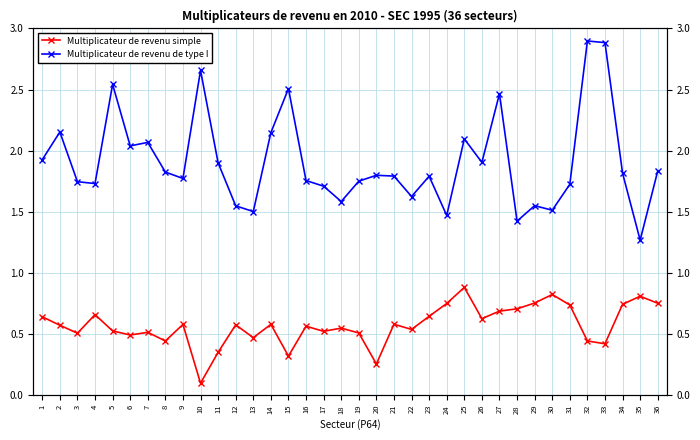

What is the value of the Multiplicateur de revenu de type I point at the 13th from the left?

1.5